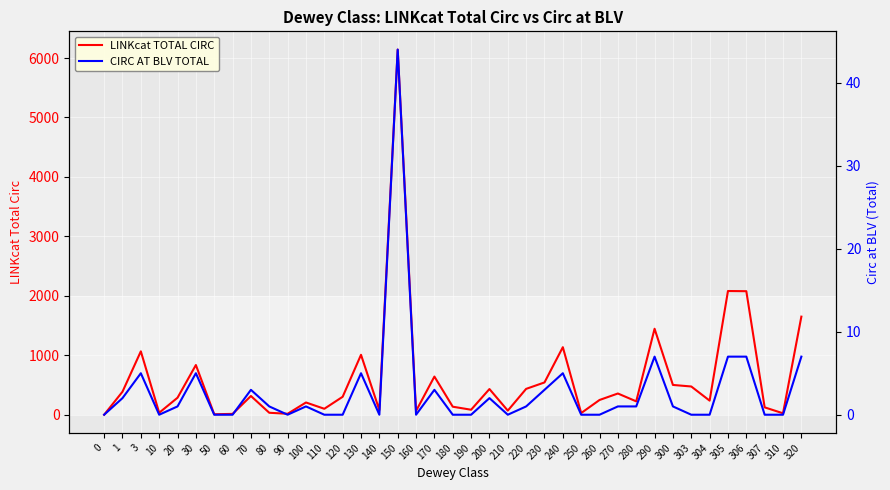

Which series changed the most between 90 and 280?

LINKcat TOTAL CIRC